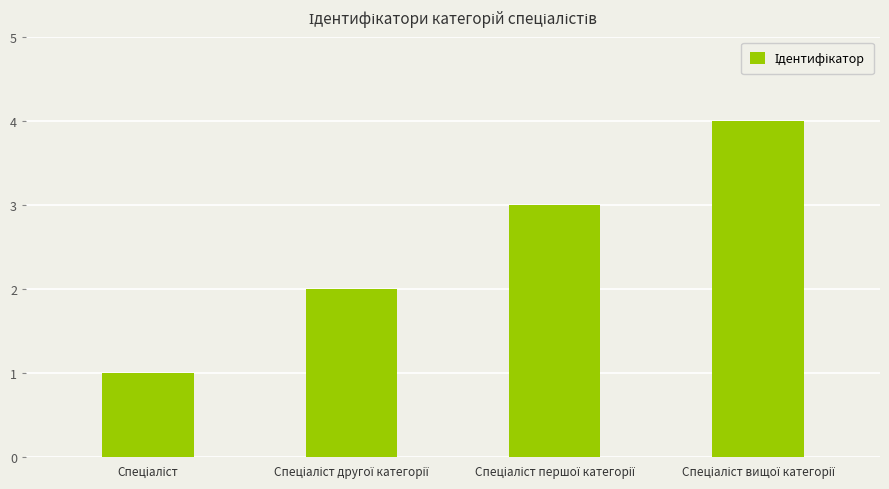

What is the maximum value shown in the chart?

4